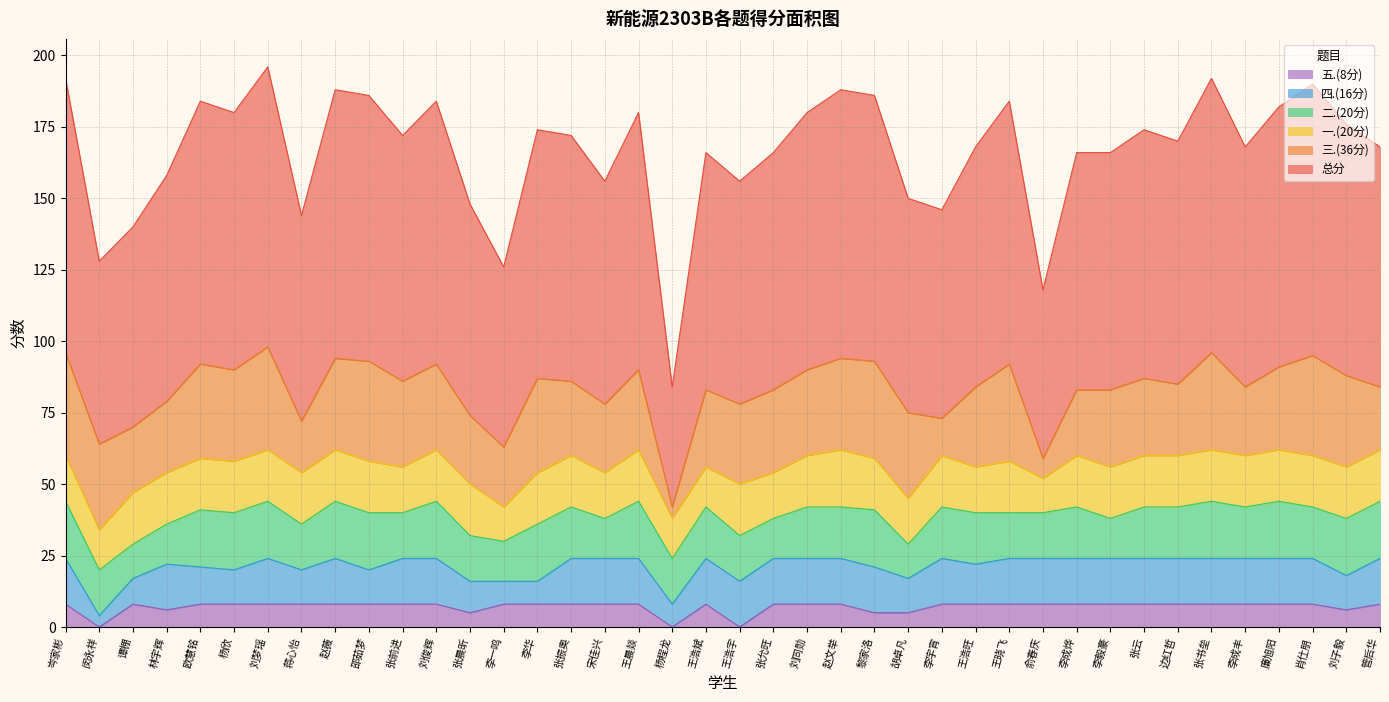

What is the highest value of the 五.(8分) series?

8